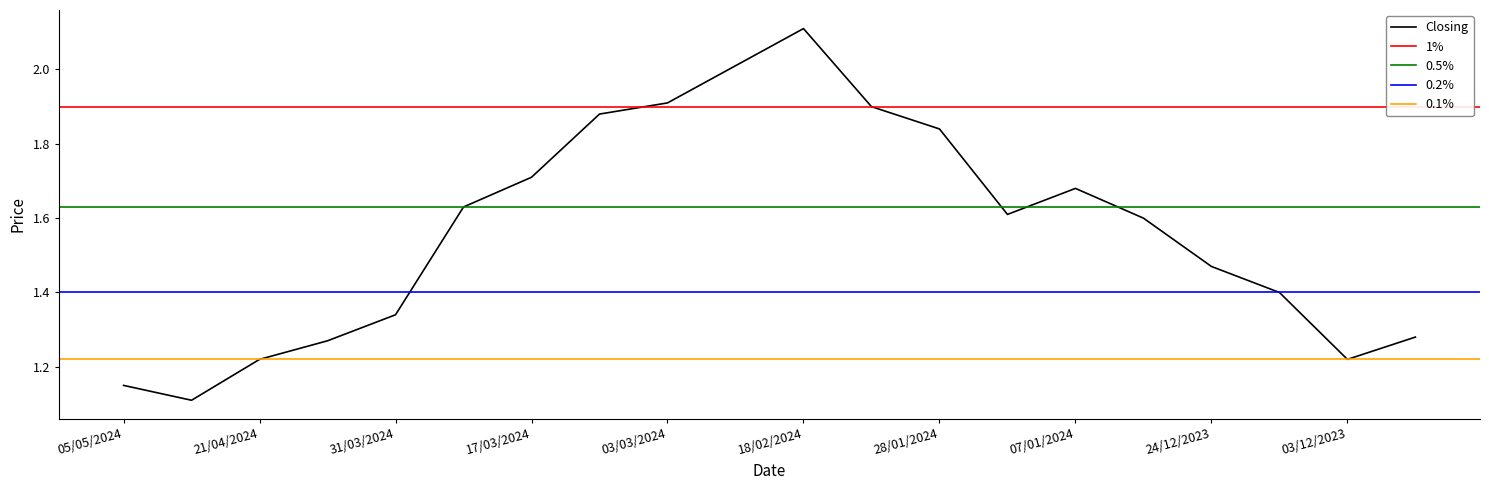

Where is Closing nearest to the value 1?

28/04/2024